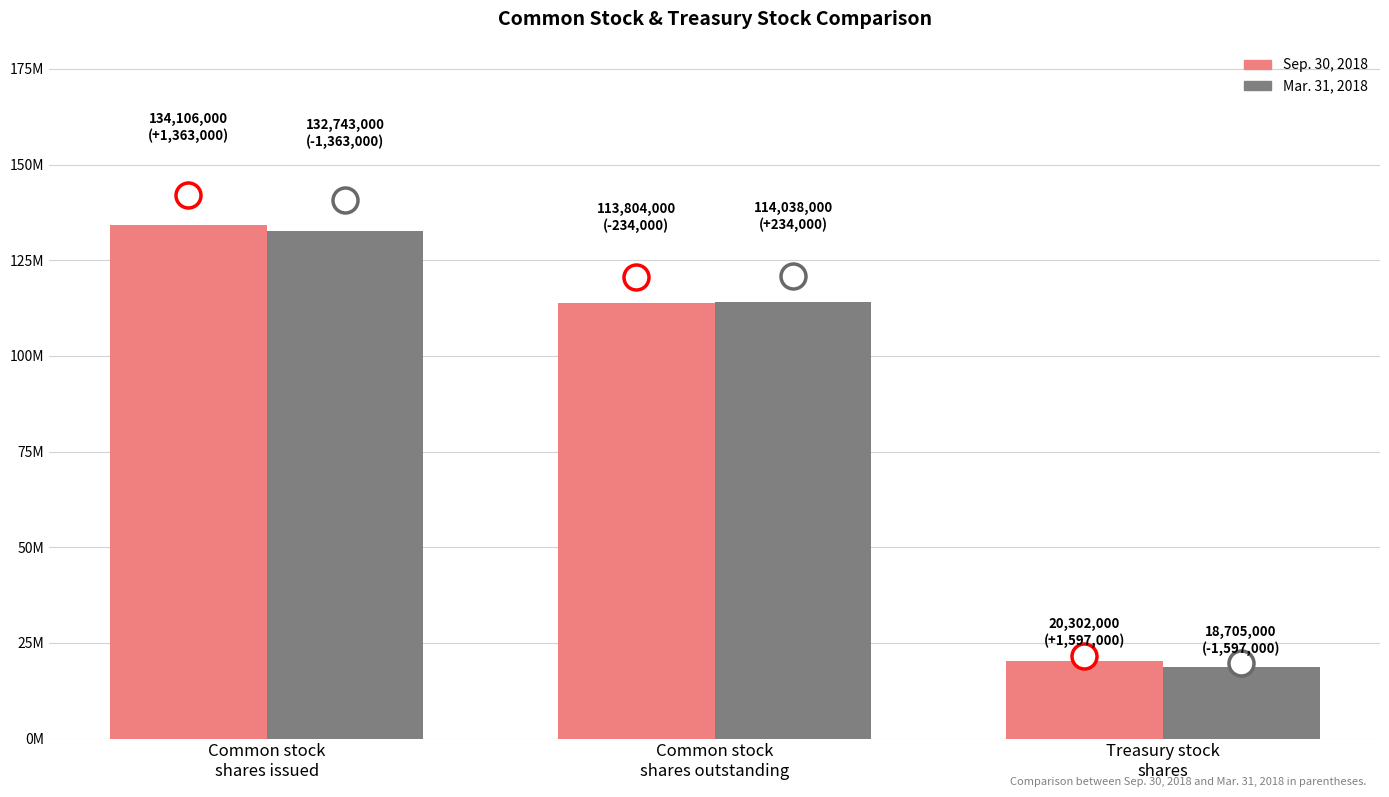

Where is Sep. 30, 2018 nearest to the value 77204000?

Common stock
shares outstanding